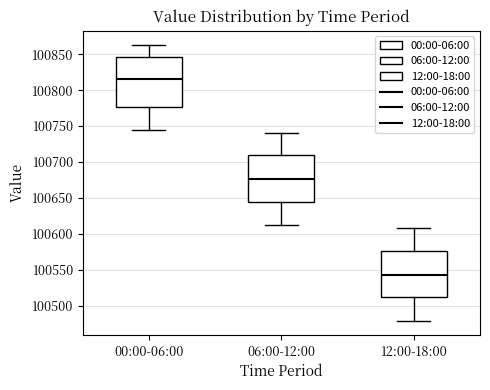

Reading left to right, transcribe this box plot: for each box, give where its median line is, the range the box spans, and where its two whiskers end, as read against the y-axis. The values are not printed on the chart, so give them approximately, as read against the axis.

00:00-06:00: median 100815, box 100775 to 100845, whiskers 100745 to 100865
06:00-12:00: median 100675, box 100645 to 100710, whiskers 100615 to 100740
12:00-18:00: median 100545, box 100510 to 100575, whiskers 100480 to 100610